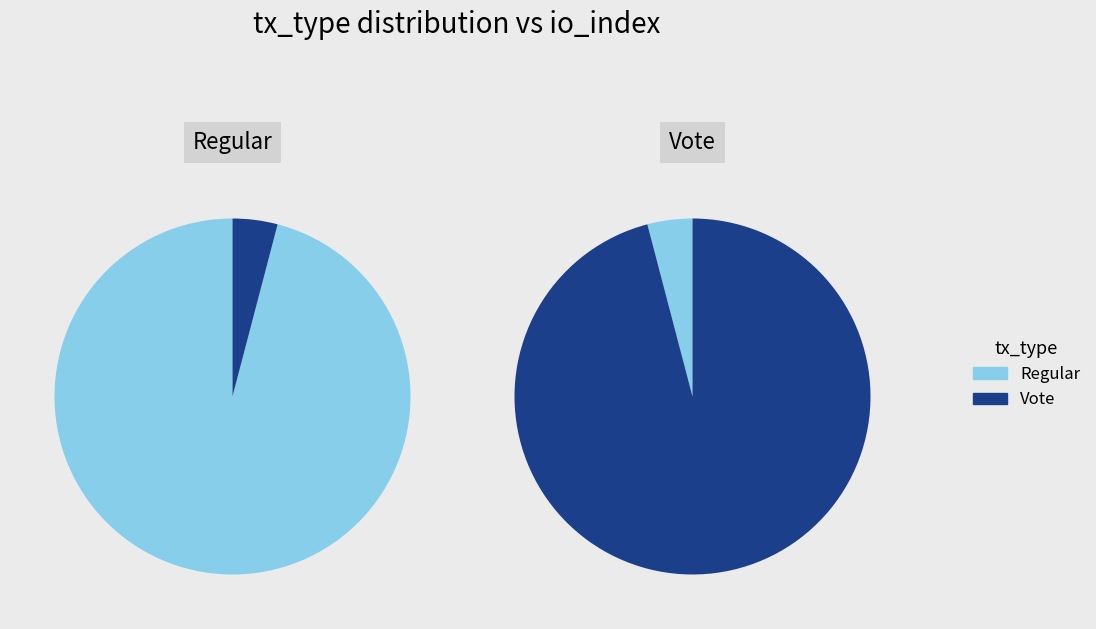

Is the sum of io_index: 2 (Vote) and io_index: 47 (Regular) greater than half?

Yes